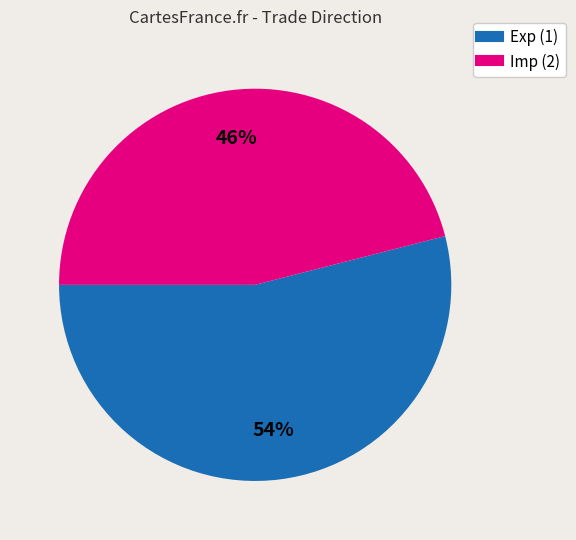

Is there a majority slice in this chart?

Yes